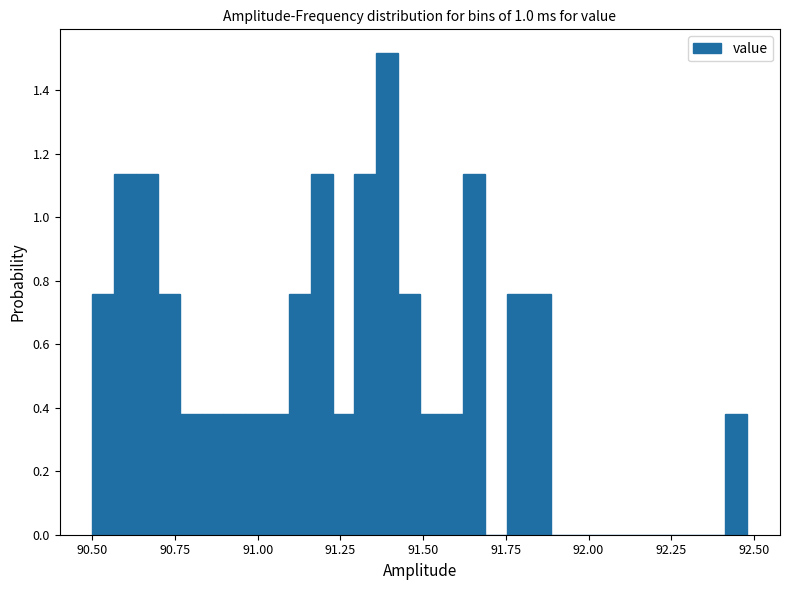

Read against the x-axis, roughly where is the centre of the tallest bar?

91.40